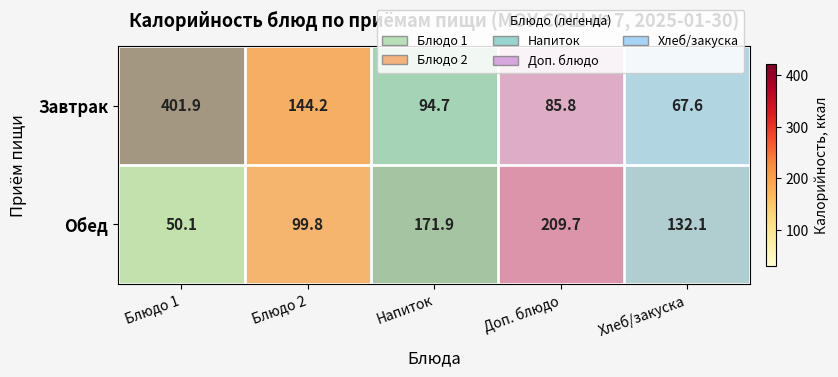

Read the Завтрак value at Блюдо 2.

144.2